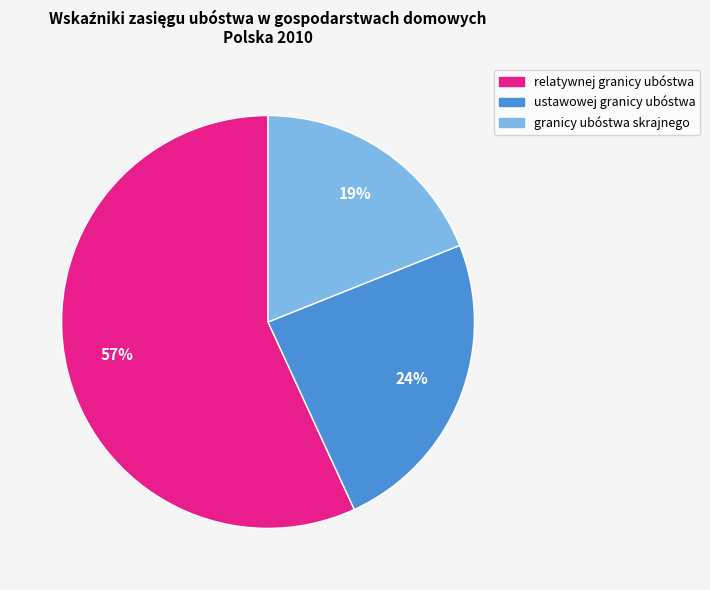

What is the smallest slice in the pie chart?

granicy ubóstwa skrajnego